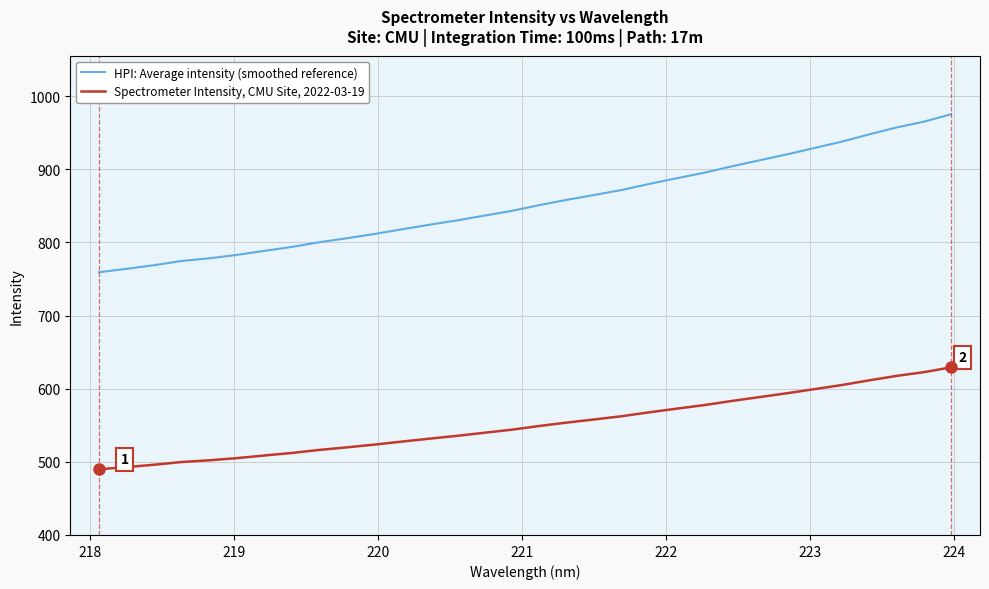

What is the smallest value displayed?

489.8